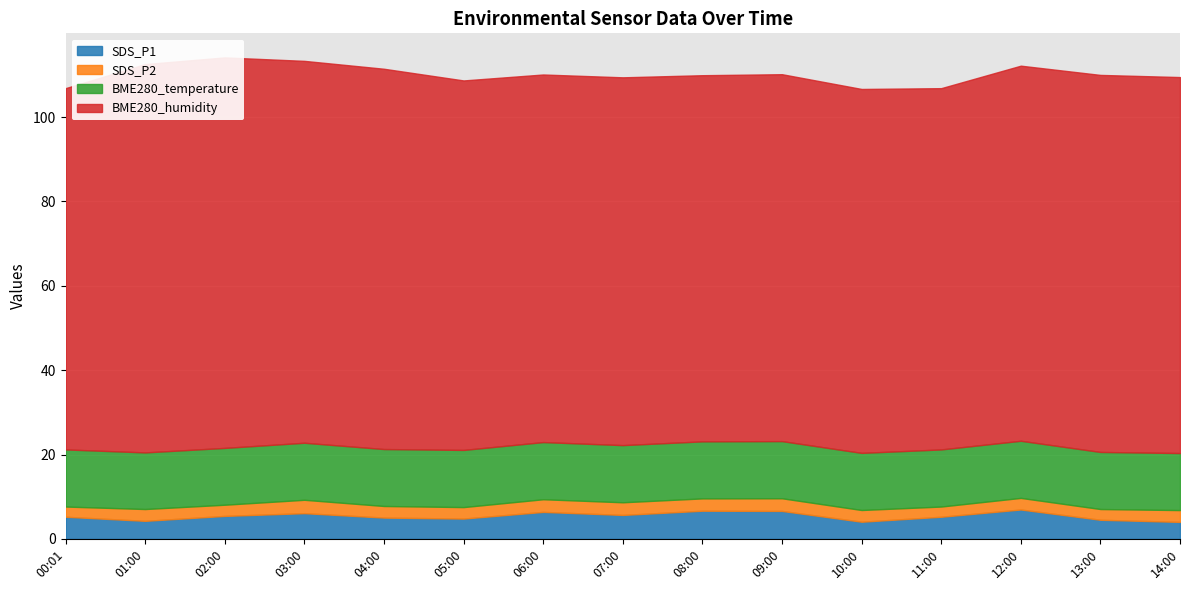

Which has a higher value, 02:00 or 12:00?

12:00